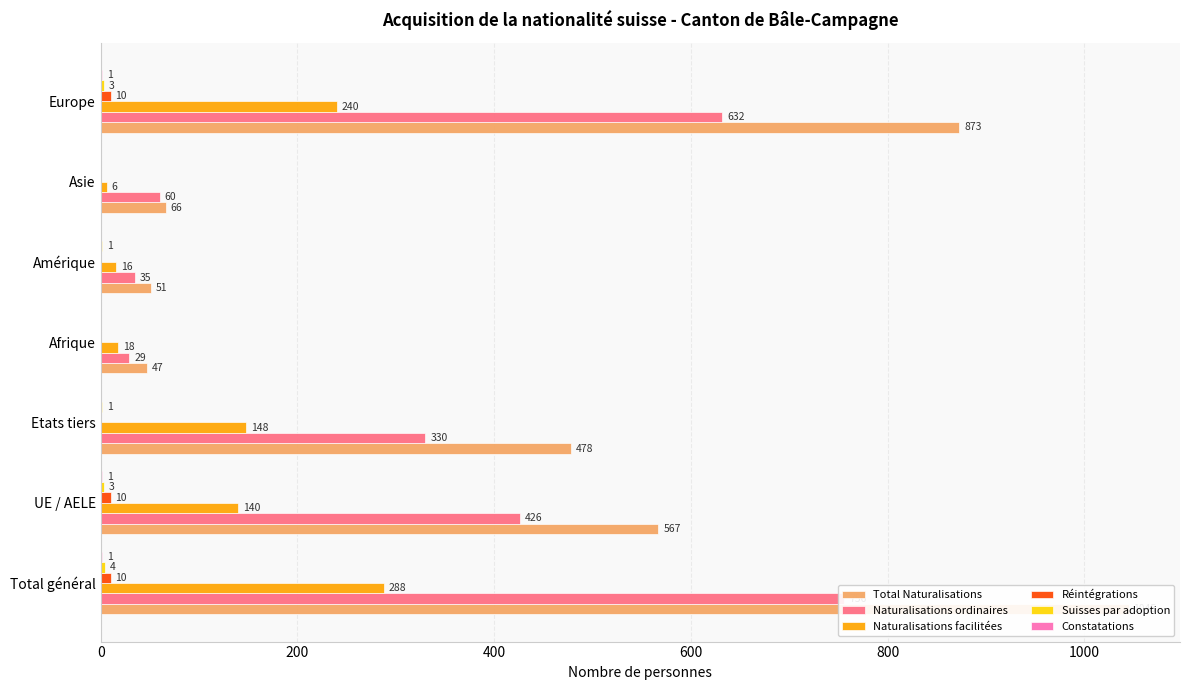

How many data points does each series have?

7